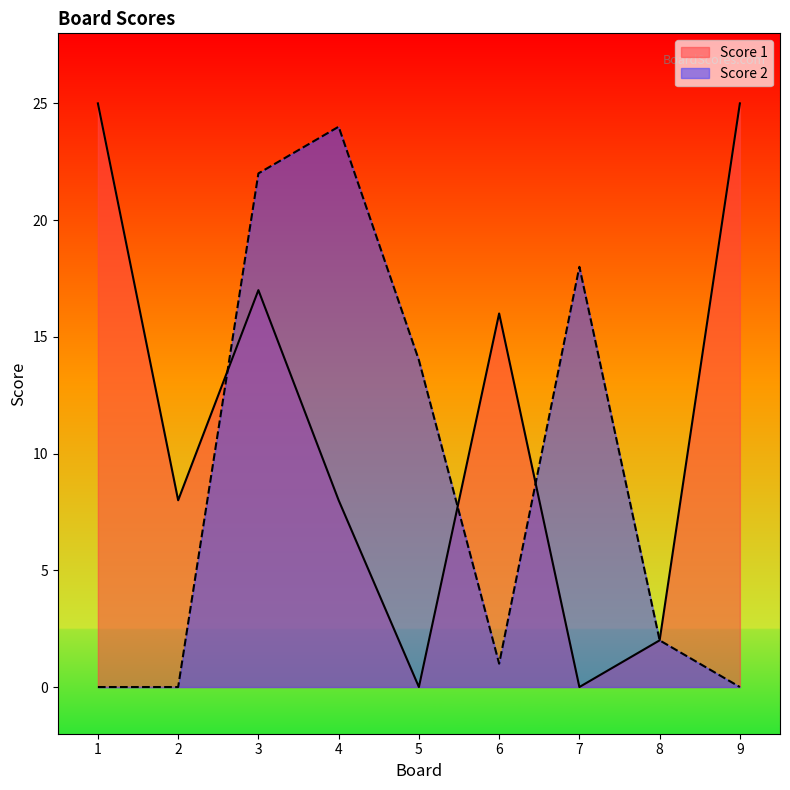

Where is the first local maximum for Score 2?

4